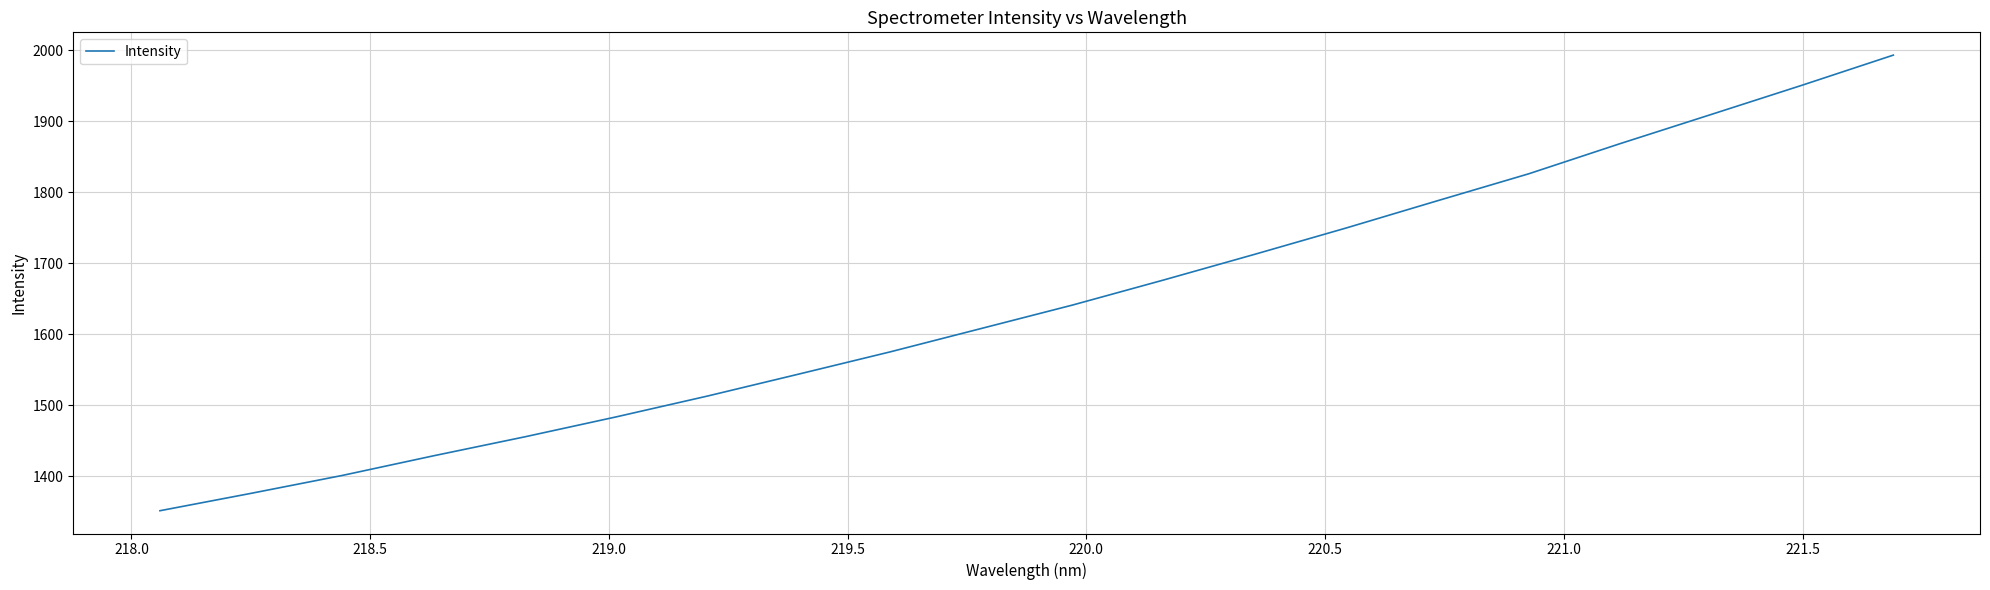

What is the maximum value shown in the chart?

1992.8